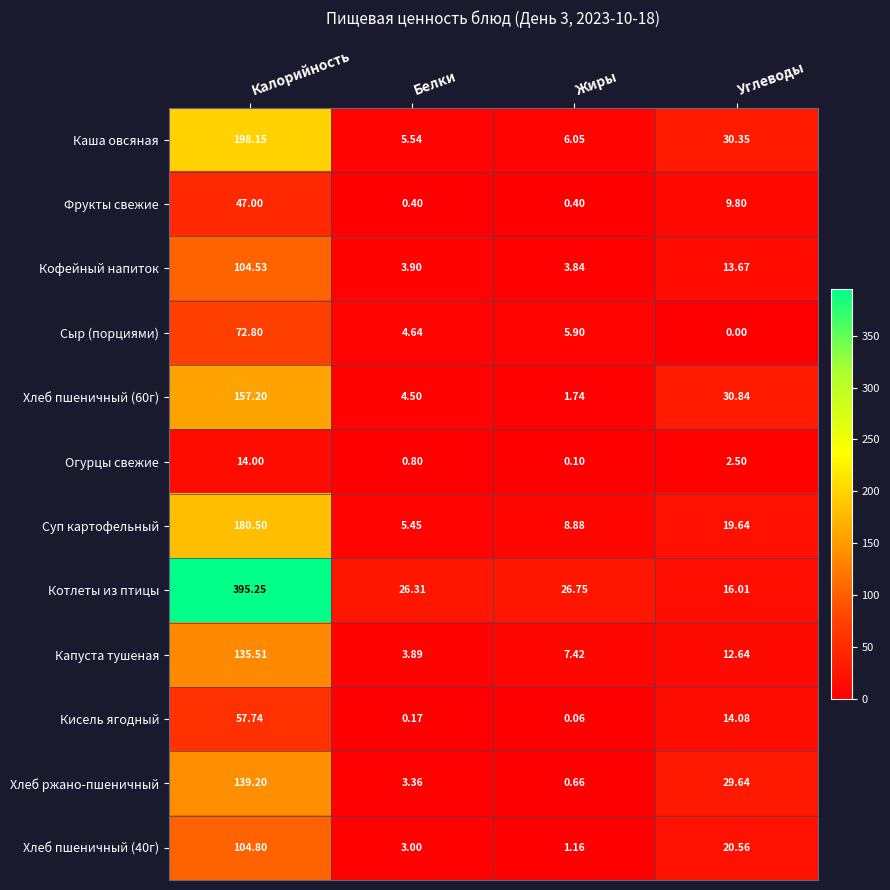

Count the number of categories in the chart.

4